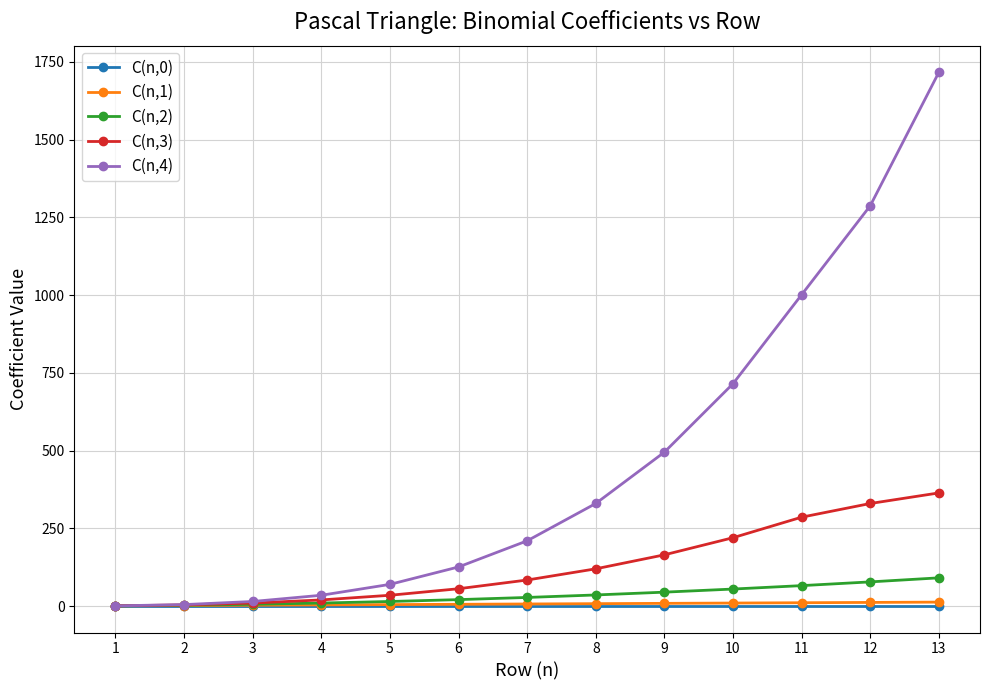

Count the number of categories in the chart.

13